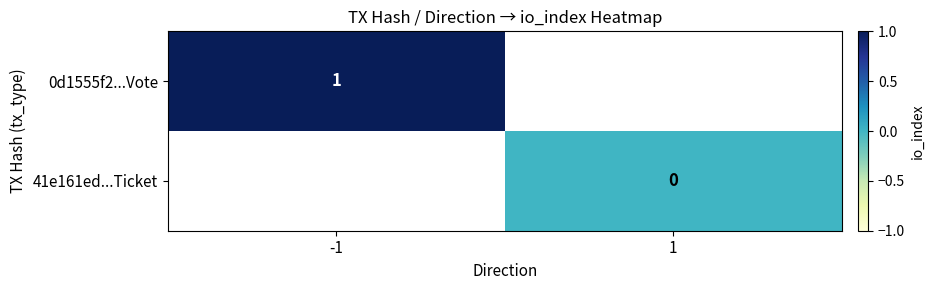

At how many categories does at least one series exceed 0?

1